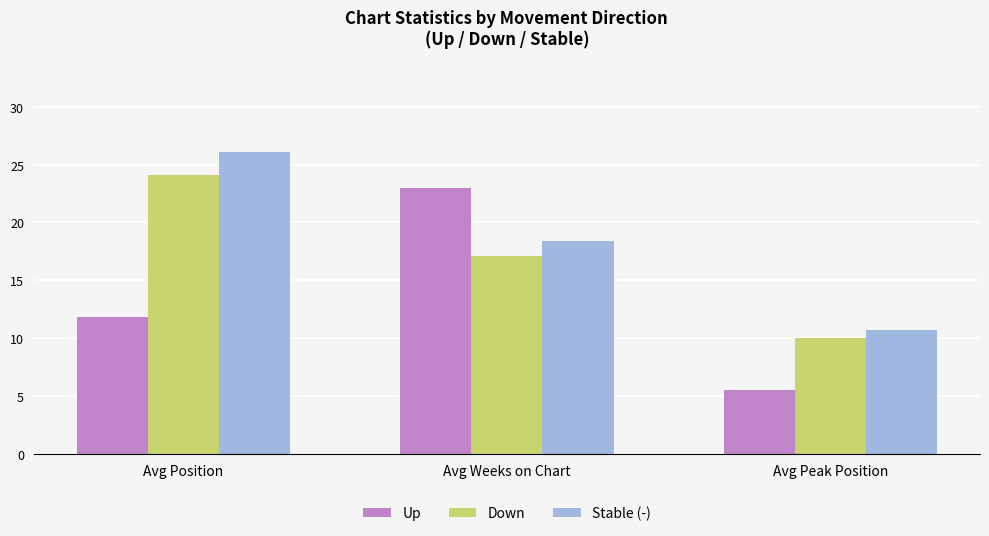

At which category does the chart reach its minimum across all series?

Avg Peak Position